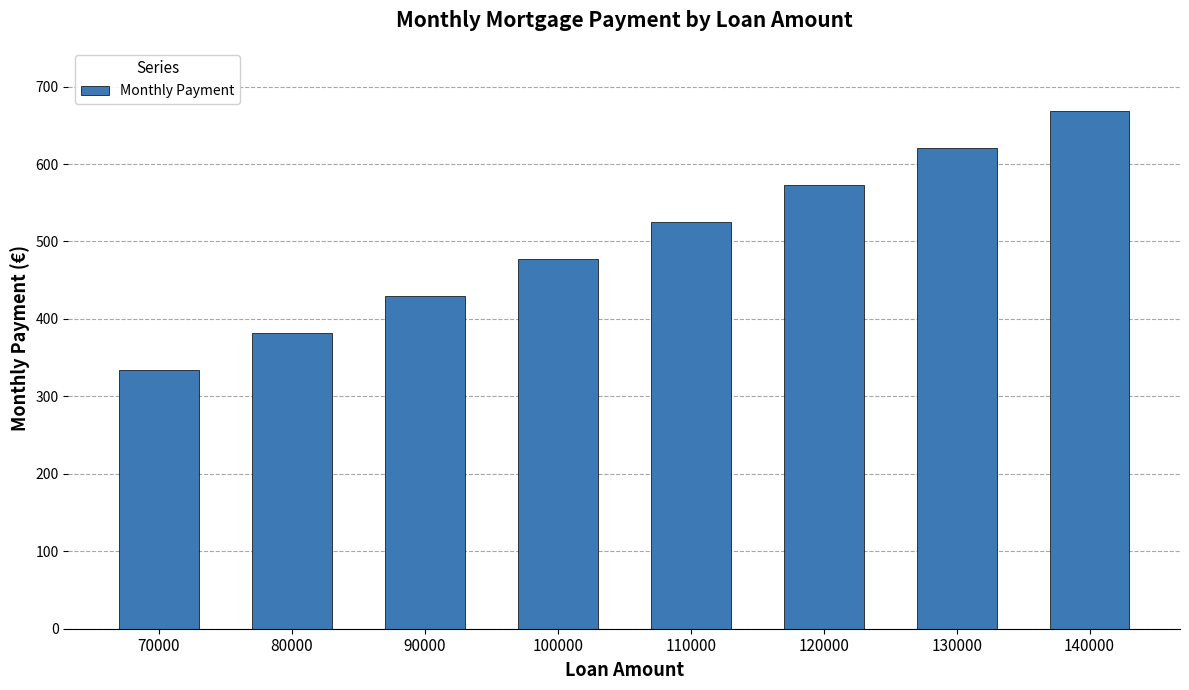

List the labels in order of value, smallest first.

70000, 80000, 90000, 100000, 110000, 120000, 130000, 140000